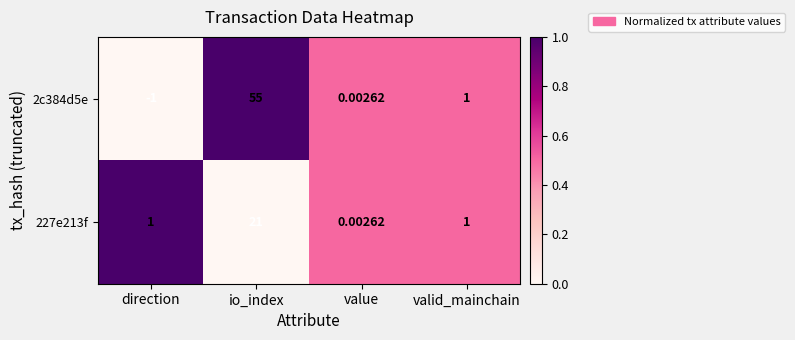

Rank the categories by 2c384d5e value from highest to lowest.

io_index, valid_mainchain, value, direction